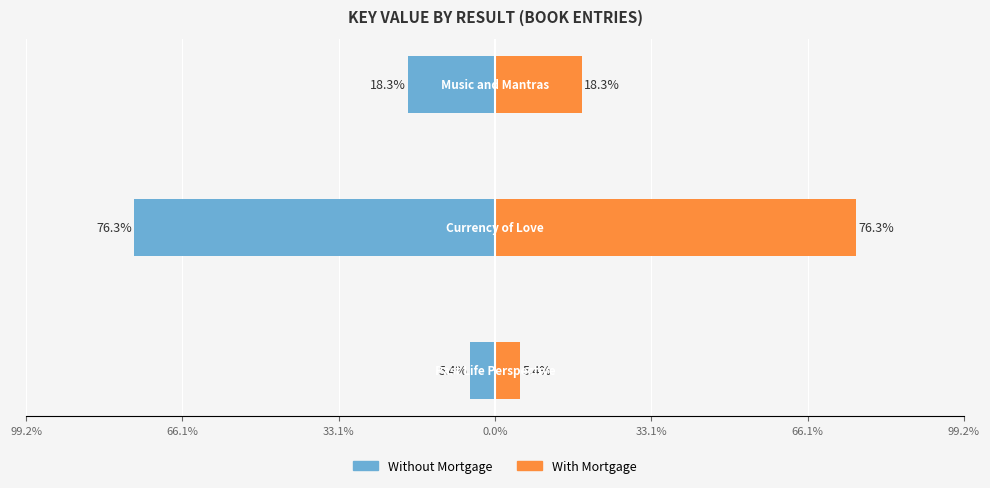

How many bars are there in each group?

2